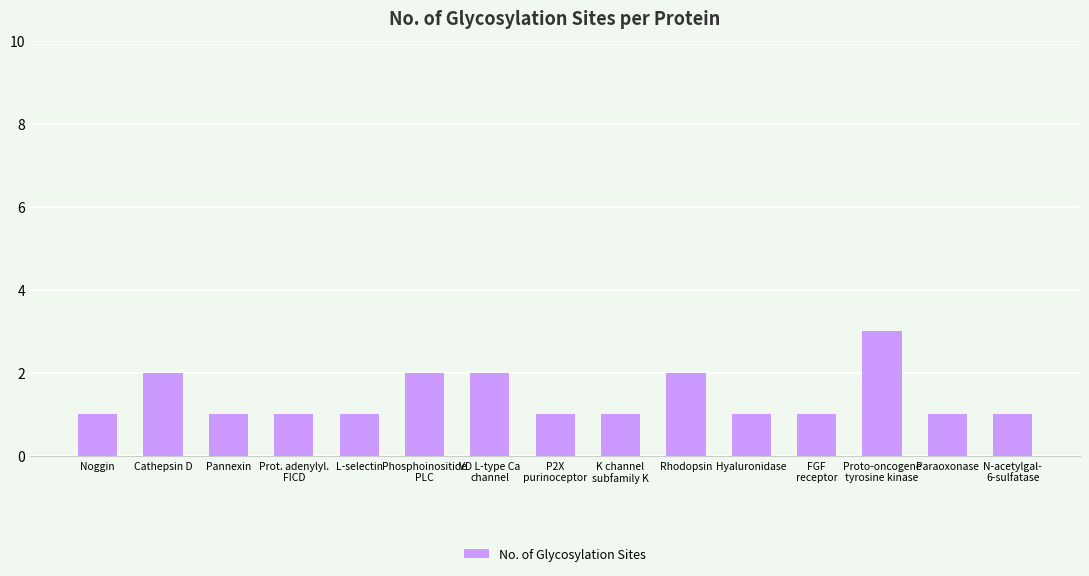

Reading left to right, extract all data points from this chart.

1	2	1	1	1	2	2	1	1	2	1	1	3	1	1